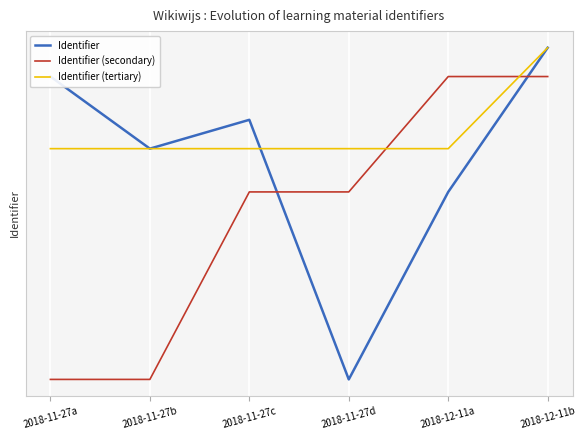

What is the sum of the Identifier (secondary) values at 2018-11-27b and 2018-11-27a?

9696942